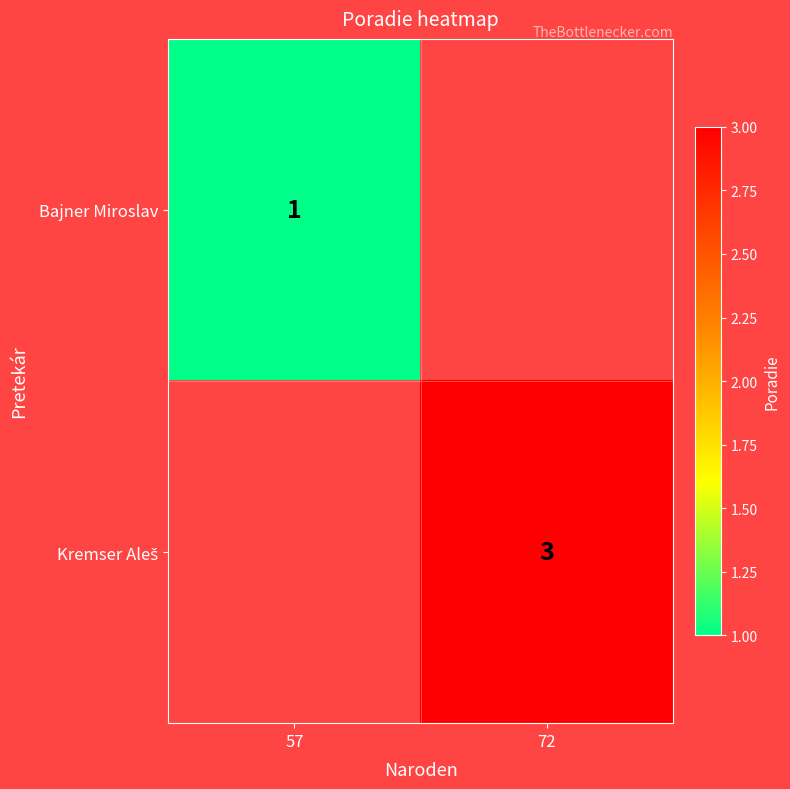

The Bajner Miroslav series shows 1 at 57. True or false?

True